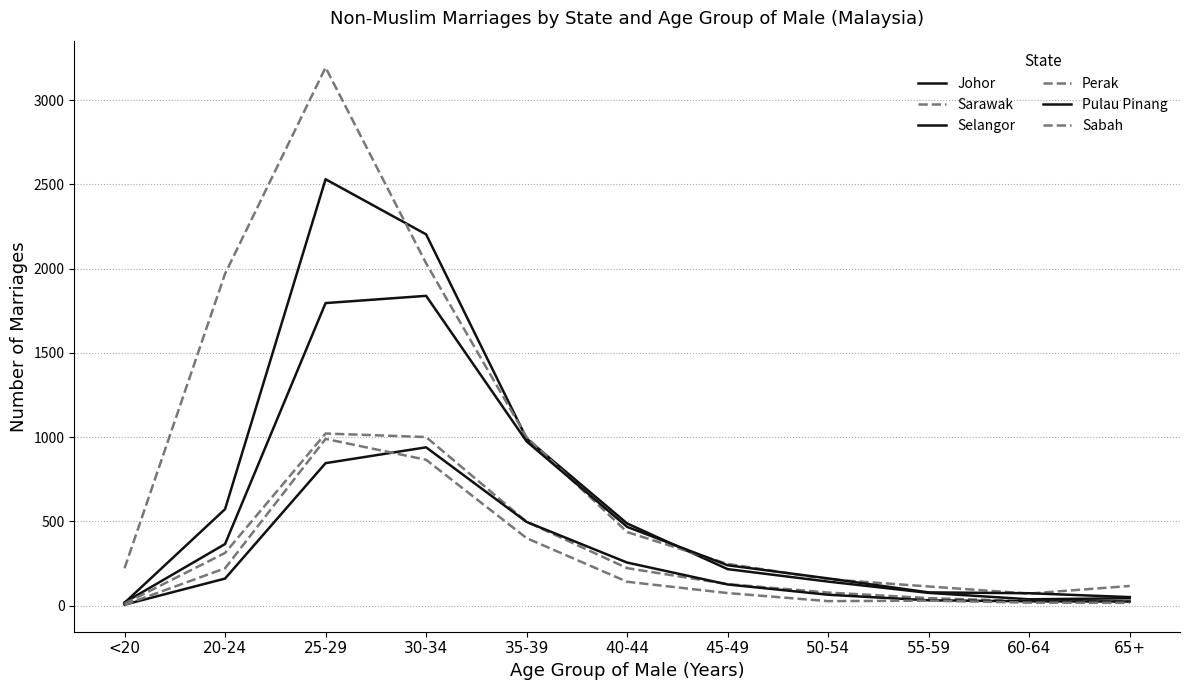

What are all the series names shown in the legend?

Johor, Sarawak, Selangor, Perak, Pulau Pinang, Sabah